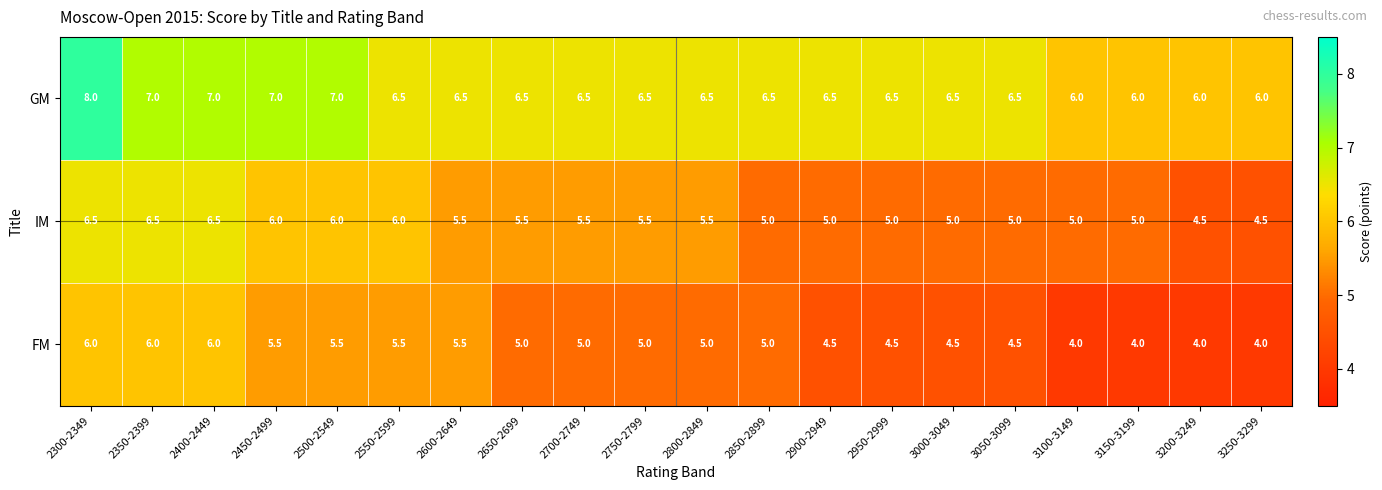

What is the highest value of the GM series?

8.0